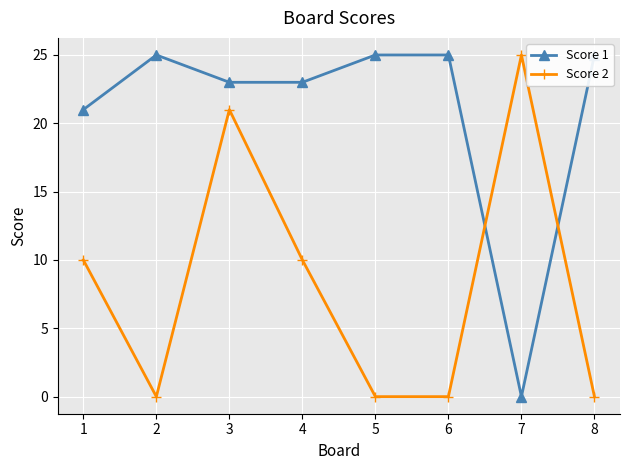

What is the maximum value shown in the chart?

25